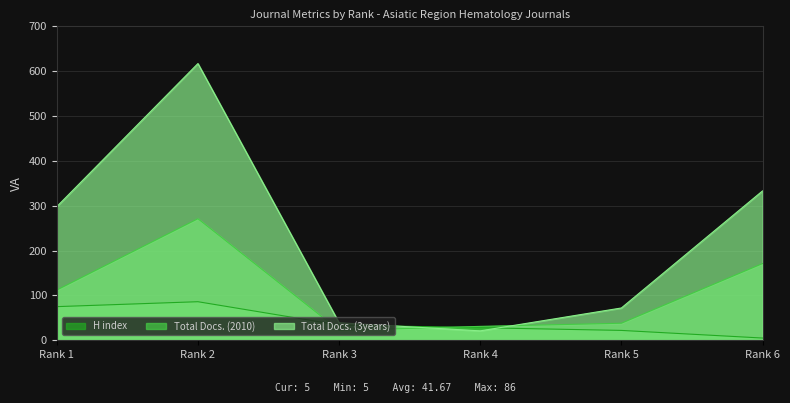

What is the difference between the maximum and minimum values in the Total Docs. (2010) series?

249